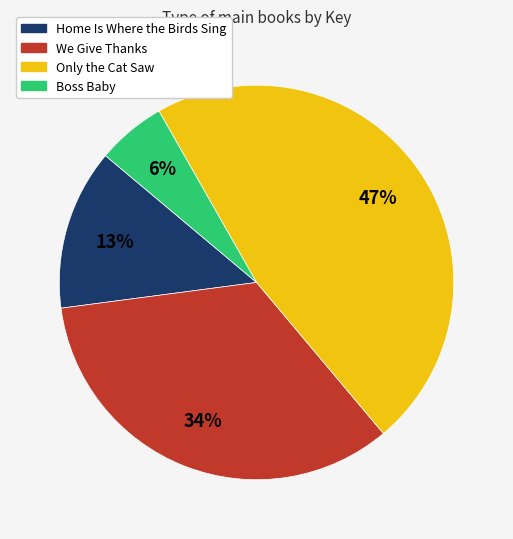

What percentage is the Boss Baby slice, to the nearest percent?

6%